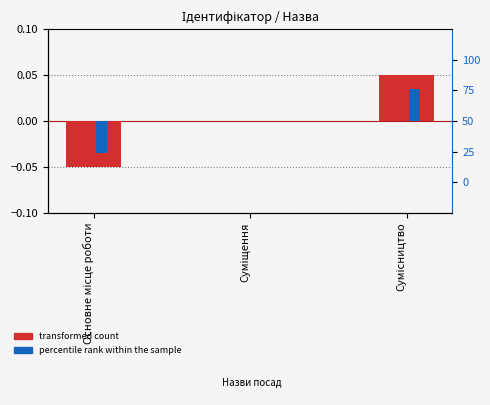

Count the transformed count values in the range 0 to 1.

2